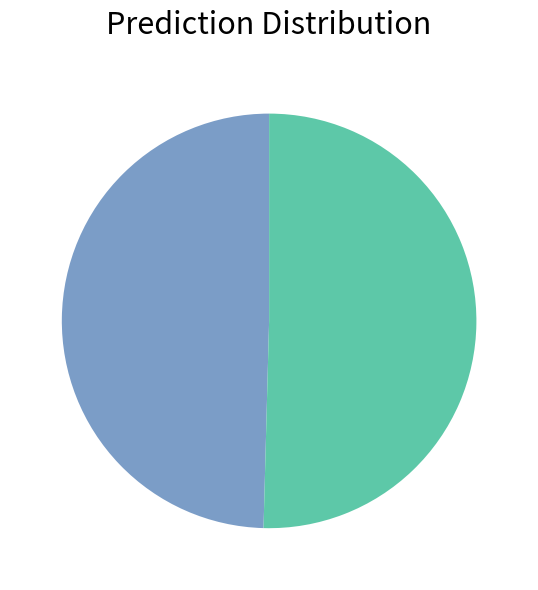

Rank the categories by value from highest to lowest.

1099527384535, 1099536589579